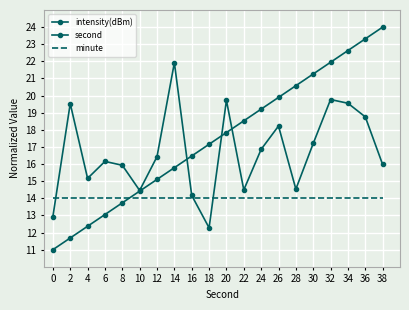

What is the minimum value shown in the chart?

11.0